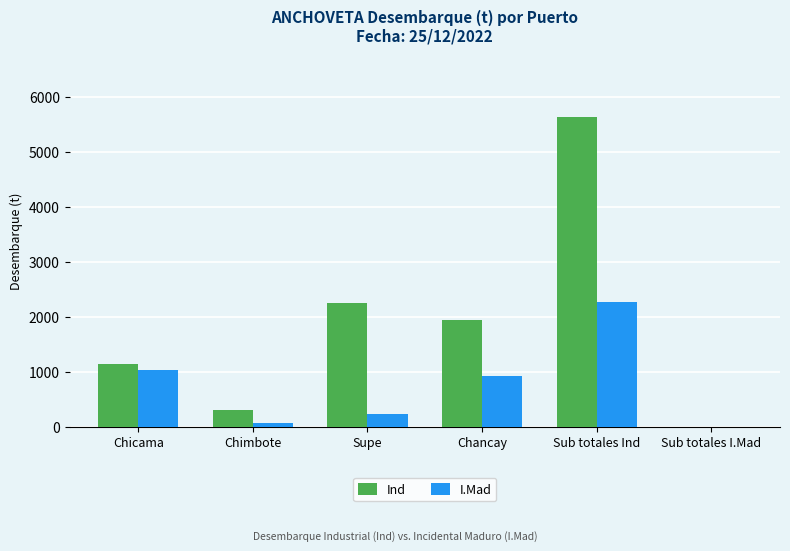

Where is Ind nearest to the value 2814?

Supe